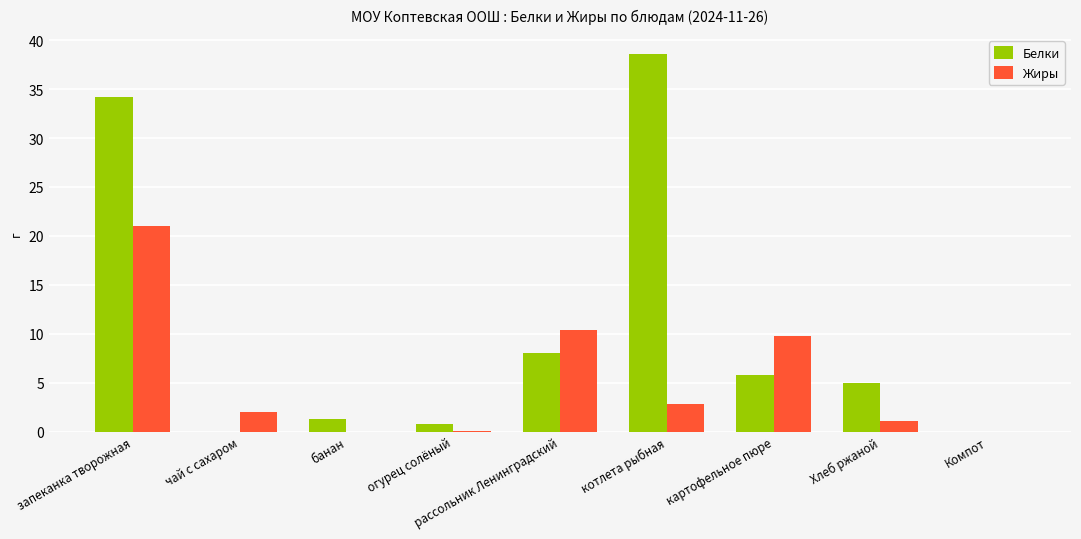

What are all the series names shown in the legend?

Белки, Жиры